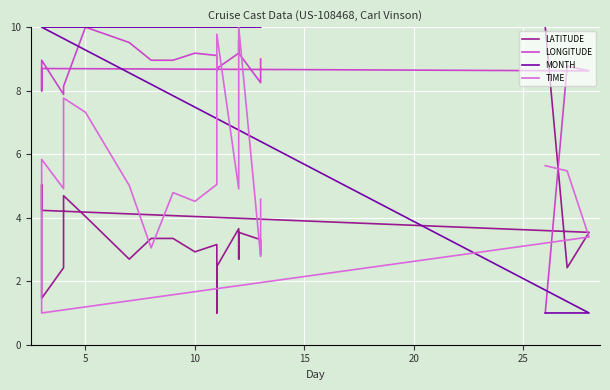

True or false: MONTH has a value of 2.6 at 17.

False